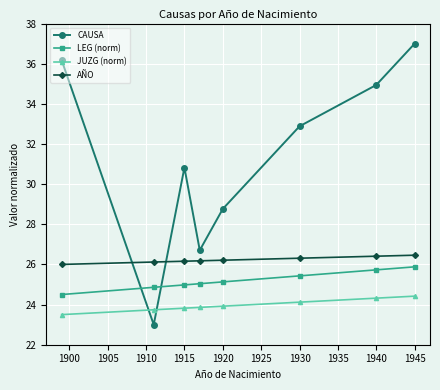

In CAUSA, how many points are higher than both neighbors (excluding endpoints)?

1